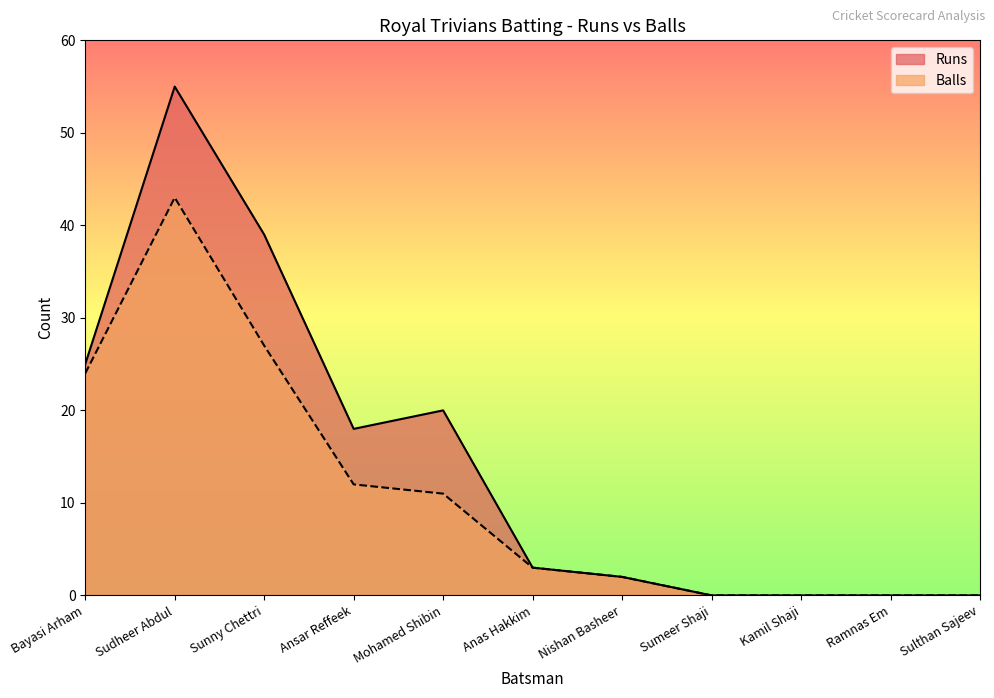

Rank the categories by Balls value from lowest to highest.

Sumeer Shaji, Kamil Shaji, Ramnas Em, Sulthan Sajeev, Nishan Basheer, Anas Hakkim, Mohamed Shibin, Ansar Reffeek, Bayasi Arham, Sunny Chettri, Sudheer Abdul